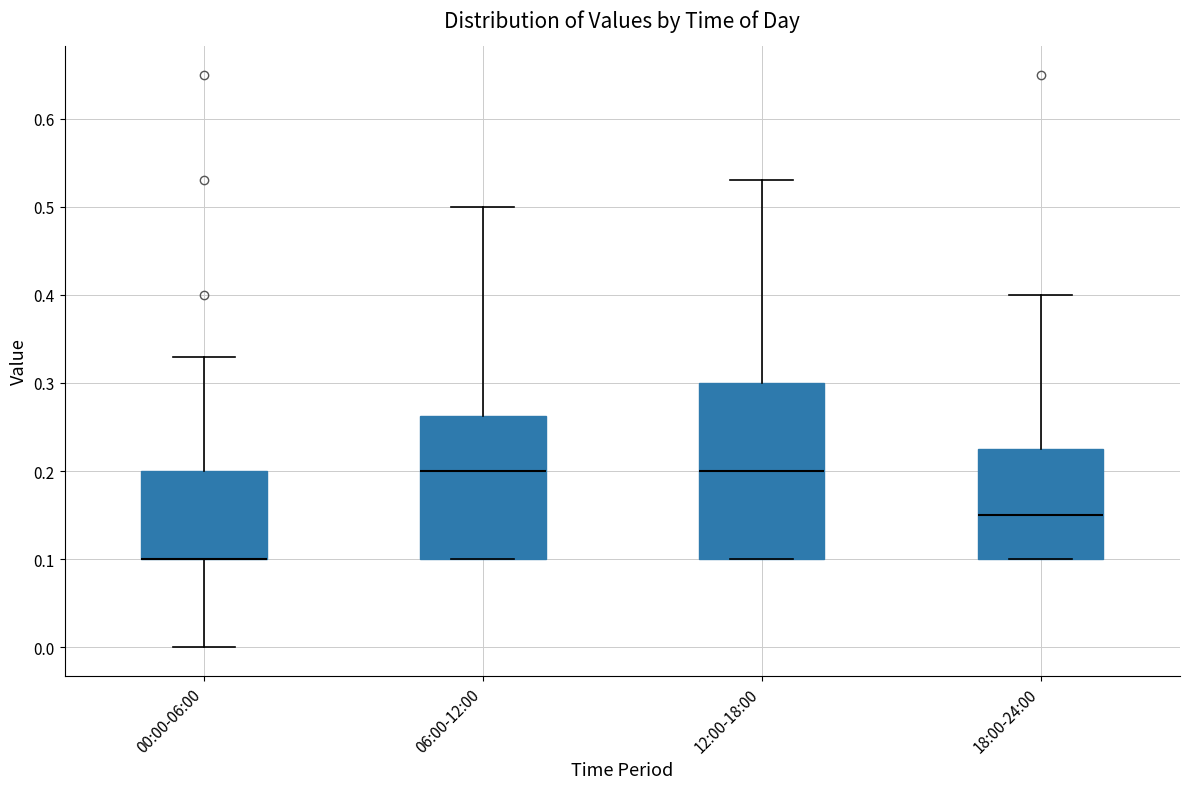

Reading left to right, read every box against the y-axis: the position of its median line, the range the box covers, and the ends of its whiskers. The values are not printed on the chart, so give them approximately, as read against the axis.

00:00-06:00: median 0.10 (drawn on the box's lower edge), box 0.10 to 0.20, whiskers 0.00 to 0.33
06:00-12:00: median 0.20, box 0.10 to 0.26, whiskers 0.10 to 0.50
12:00-18:00: median 0.20, box 0.10 to 0.30, whiskers 0.10 to 0.53
18:00-24:00: median 0.15, box 0.10 to 0.23, whiskers 0.10 to 0.40